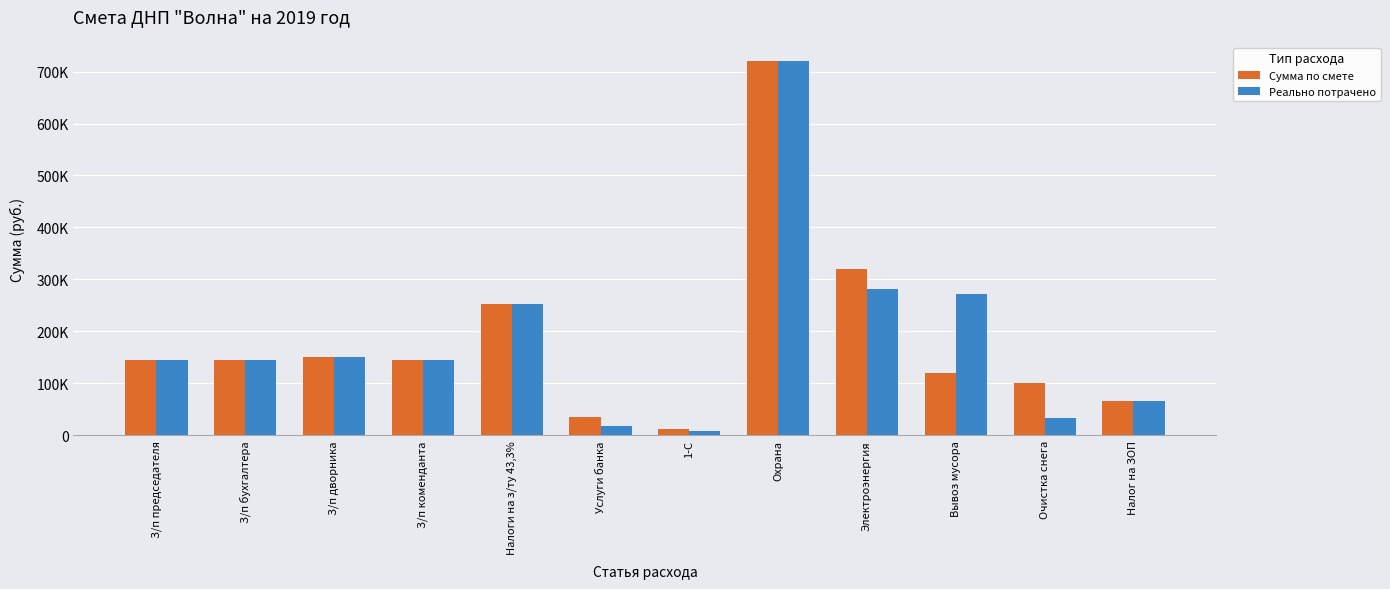

The value of Сумма по смете at З/п коменданта is 144000.0. True or false?

True